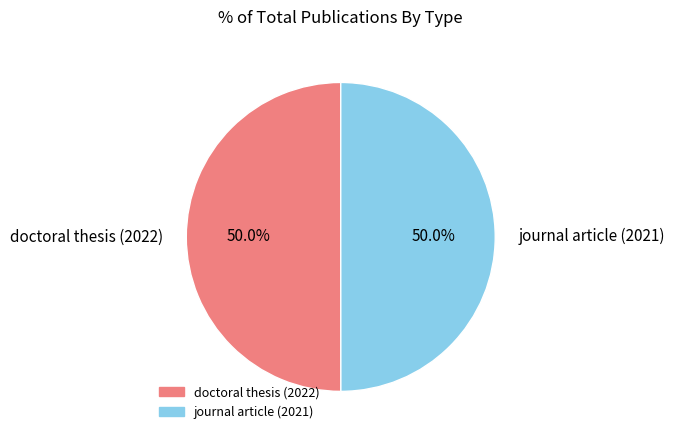

What percentage is the journal article (2021) slice, to the nearest percent?

50%